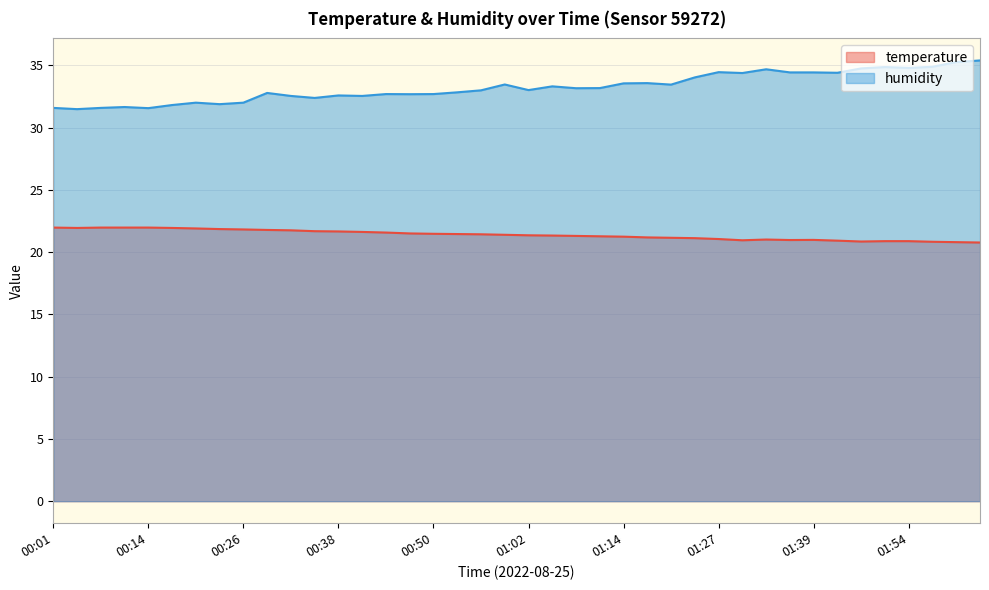

True or false: temperature and humidity intersect in this chart.

False